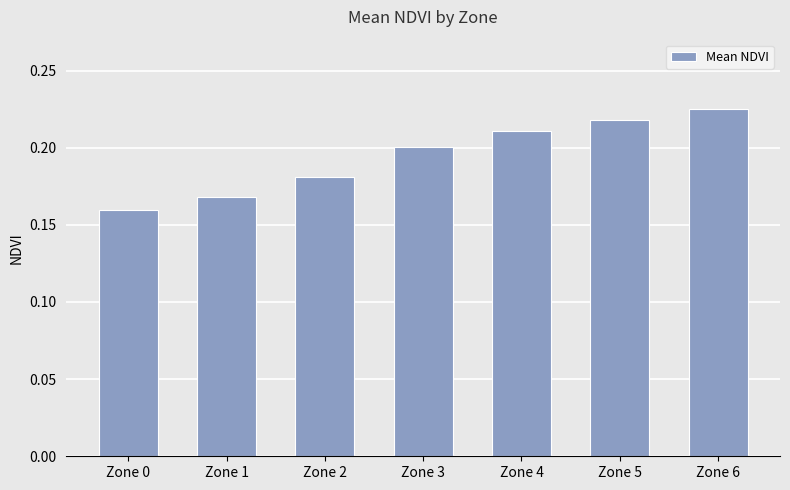

Where is the data nearest to the value 0?

Zone 0